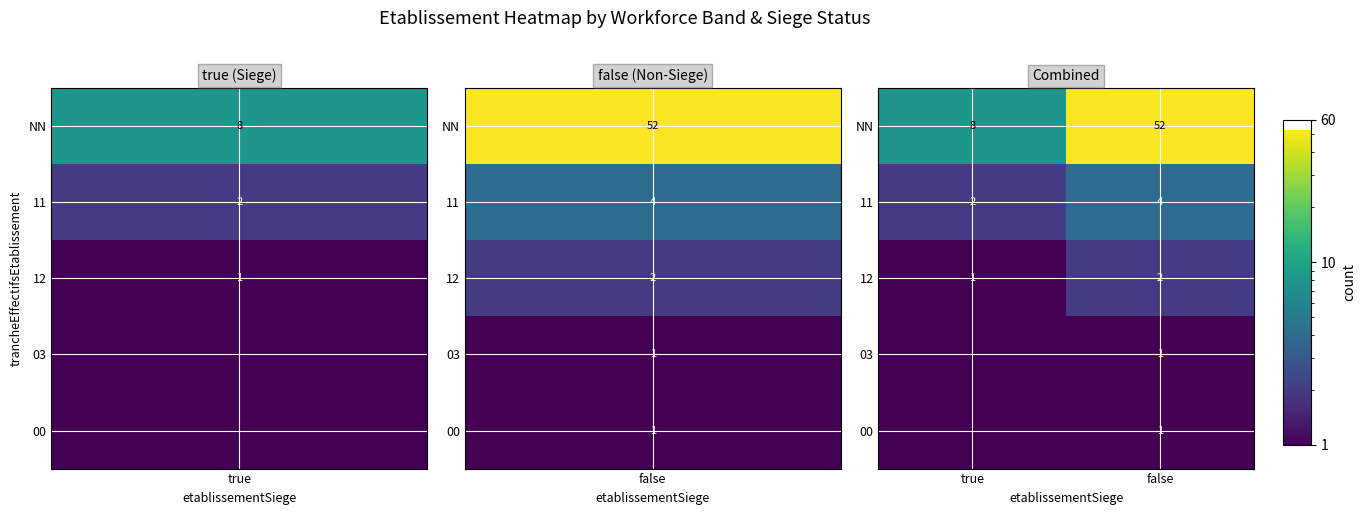

What is the difference between the highest and lowest values at false?

51.0